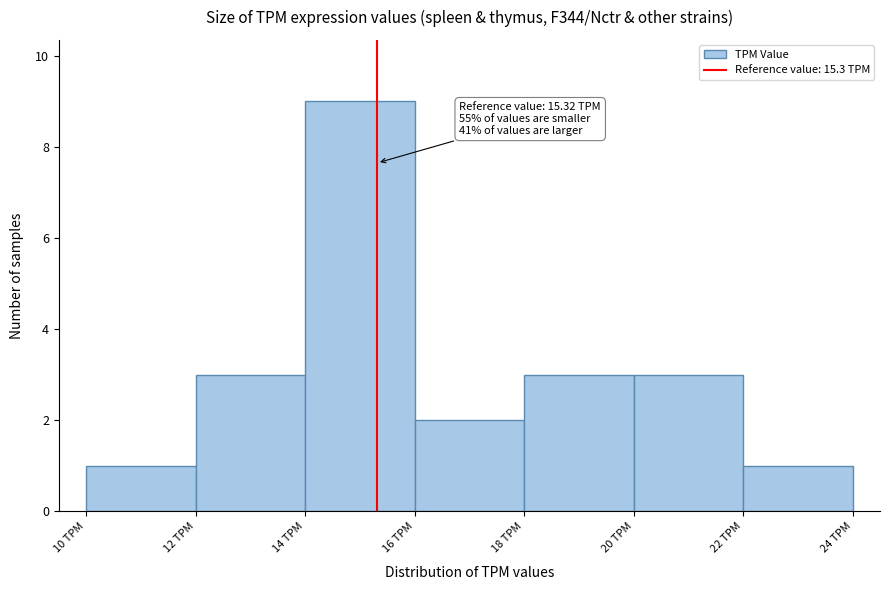

Which range on the x-axis has the tallest bar?

14 to 16